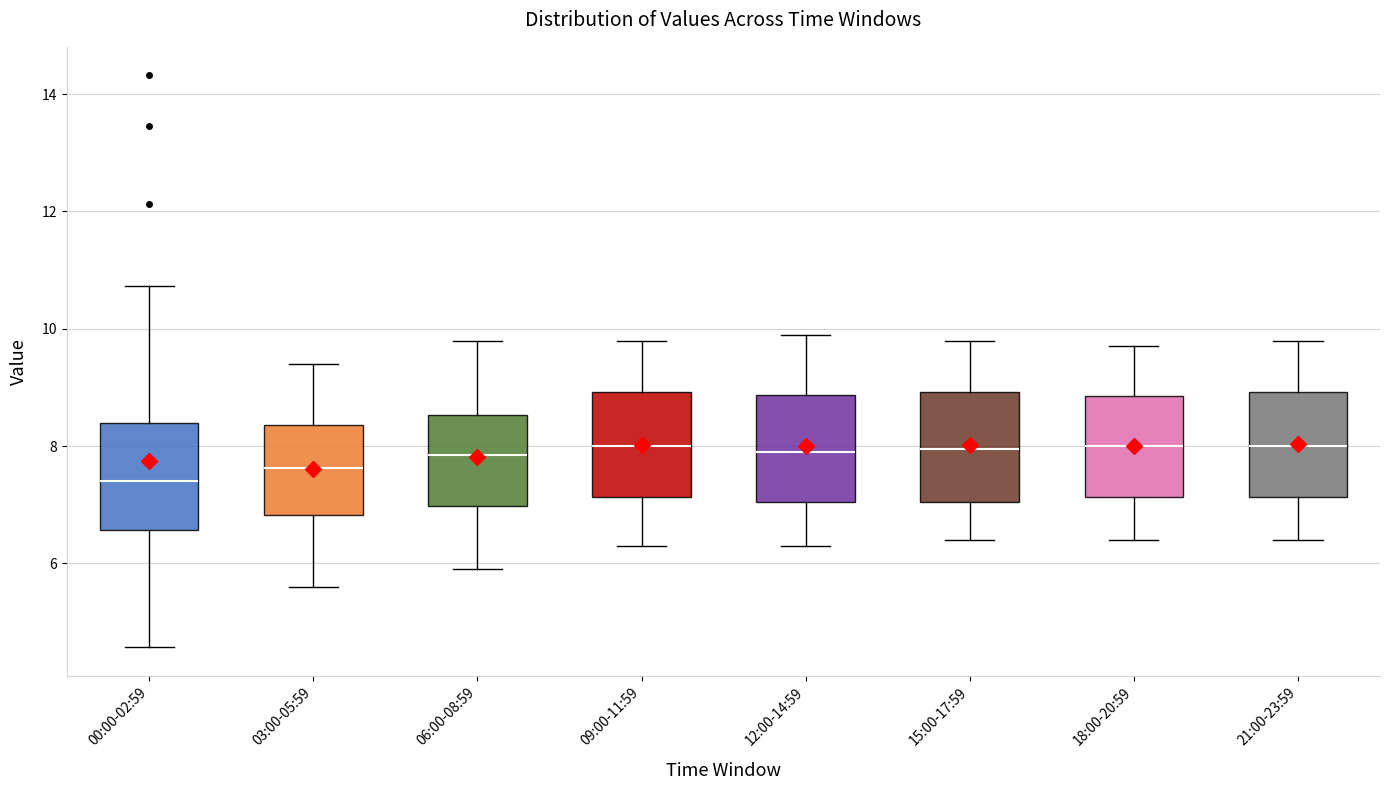

Reading left to right, transcribe this box plot: for each box, give where its median line is, the range the box spans, and where its two whiskers end, as read against the y-axis. The values are not printed on the chart, so give them approximately, as read against the axis.

00:00-02:59: median 7.4, box 6.6 to 8.4, whiskers 4.6 to 10.8
03:00-05:59: median 7.6, box 6.8 to 8.4, whiskers 5.6 to 9.4
06:00-08:59: median 7.8, box 7.0 to 8.6, whiskers 6.0 to 9.8
09:00-11:59: median 8.0, box 7.2 to 9.0, whiskers 6.4 to 9.8
12:00-14:59: median 8.0, box 7.0 to 8.8, whiskers 6.4 to 10.0
15:00-17:59: median 8.0, box 7.0 to 9.0, whiskers 6.4 to 9.8
18:00-20:59: median 8.0, box 7.2 to 8.8, whiskers 6.4 to 9.8
21:00-23:59: median 8.0, box 7.2 to 9.0, whiskers 6.4 to 9.8